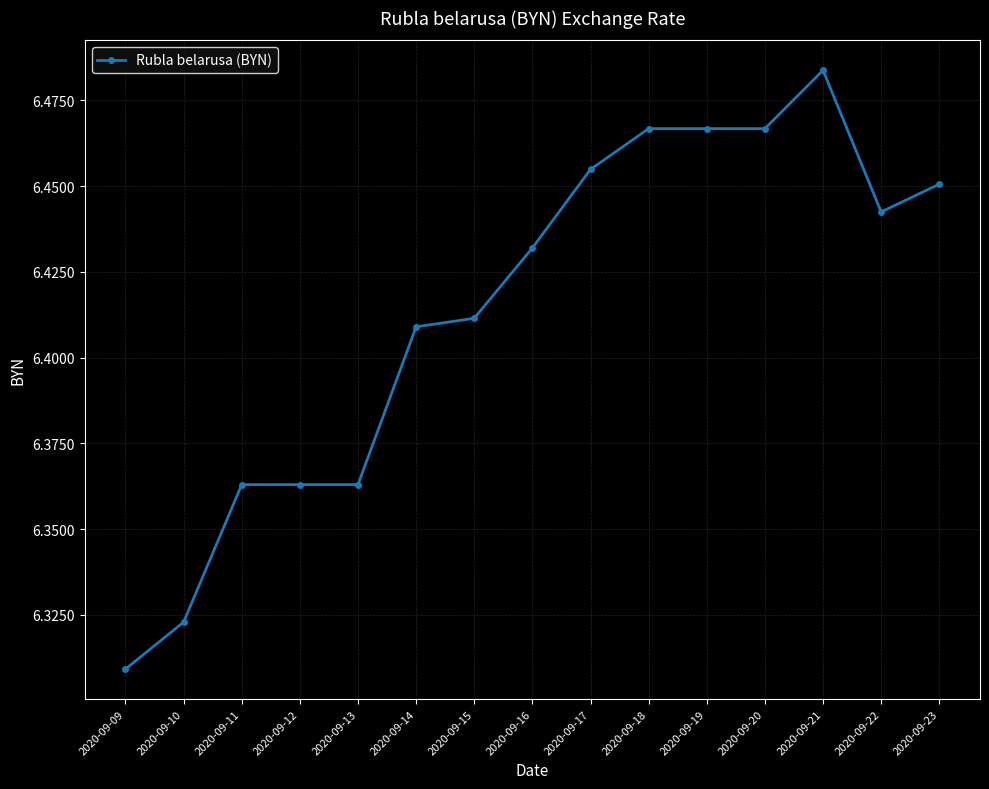

Which category has the highest value across all series?

2020-09-21